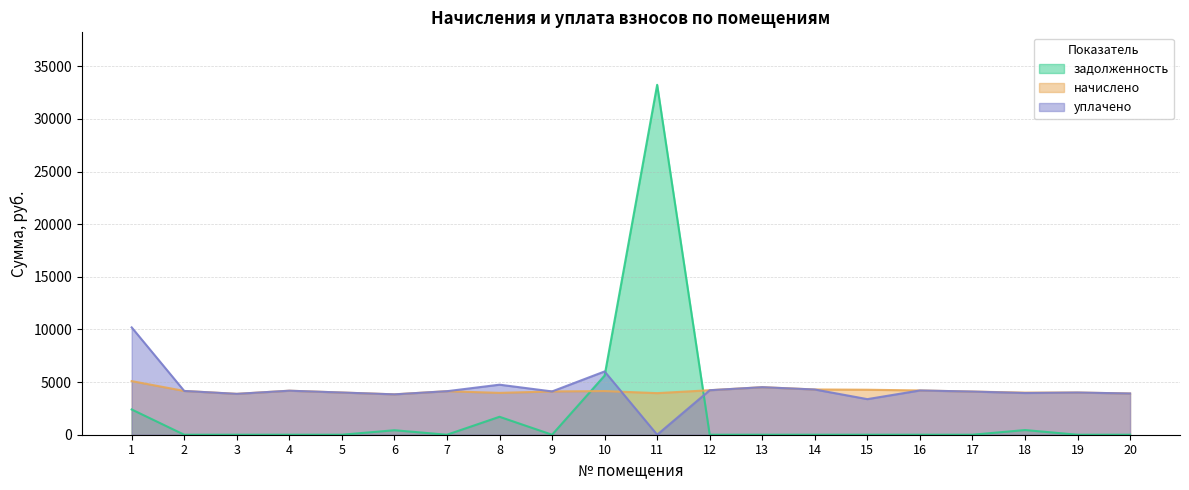

Does the chart have visible grid lines?

Yes